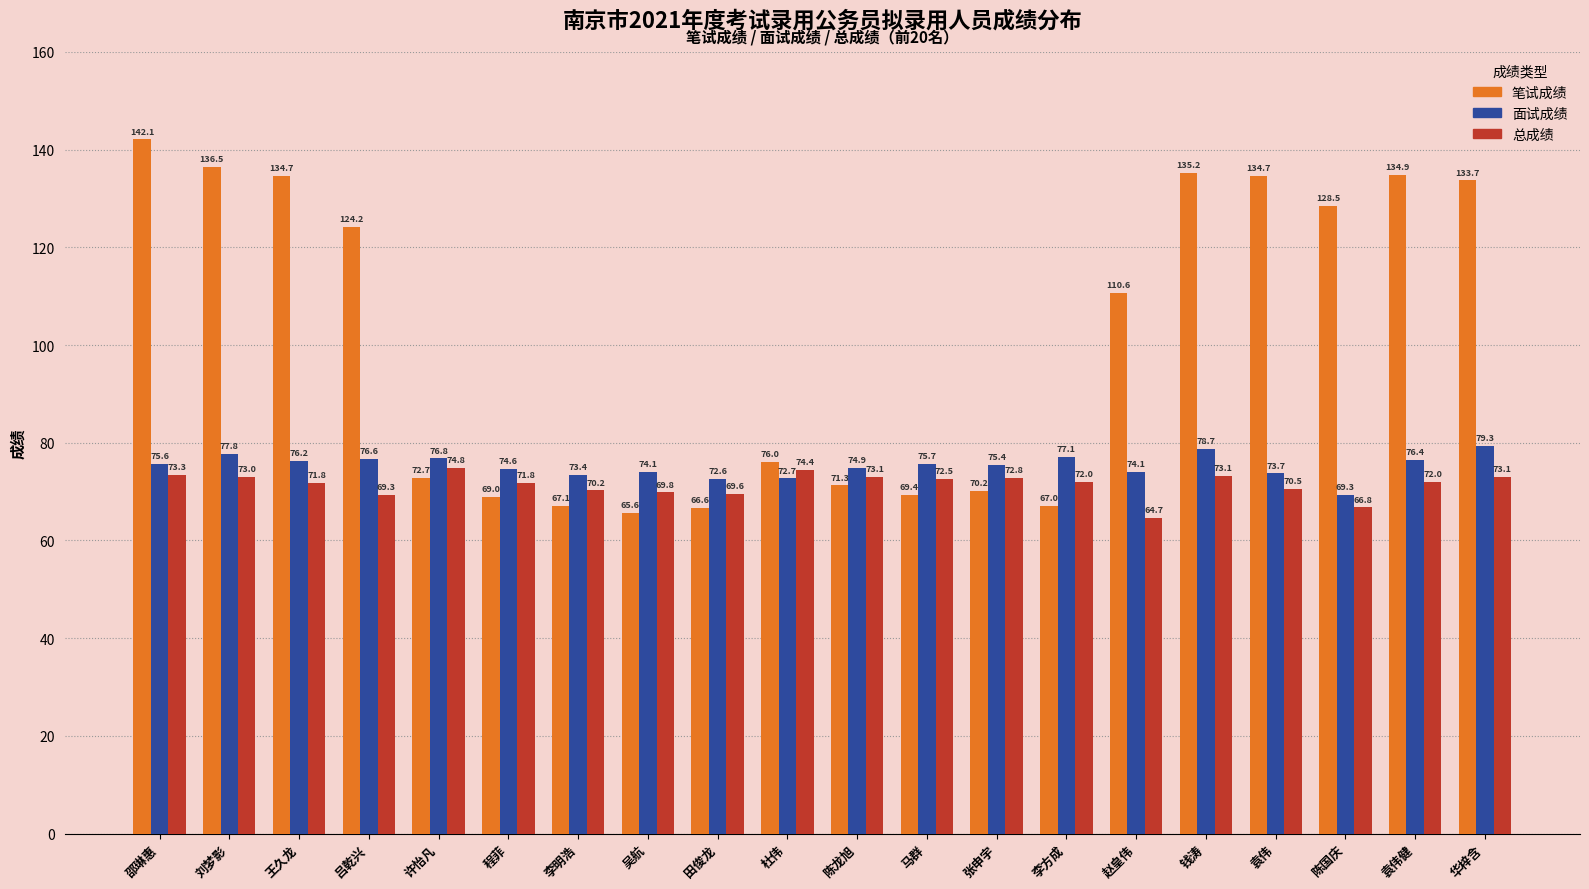

At 刘梦影, list the series in order from largest to smallest.

笔试成绩, 面试成绩, 总成绩